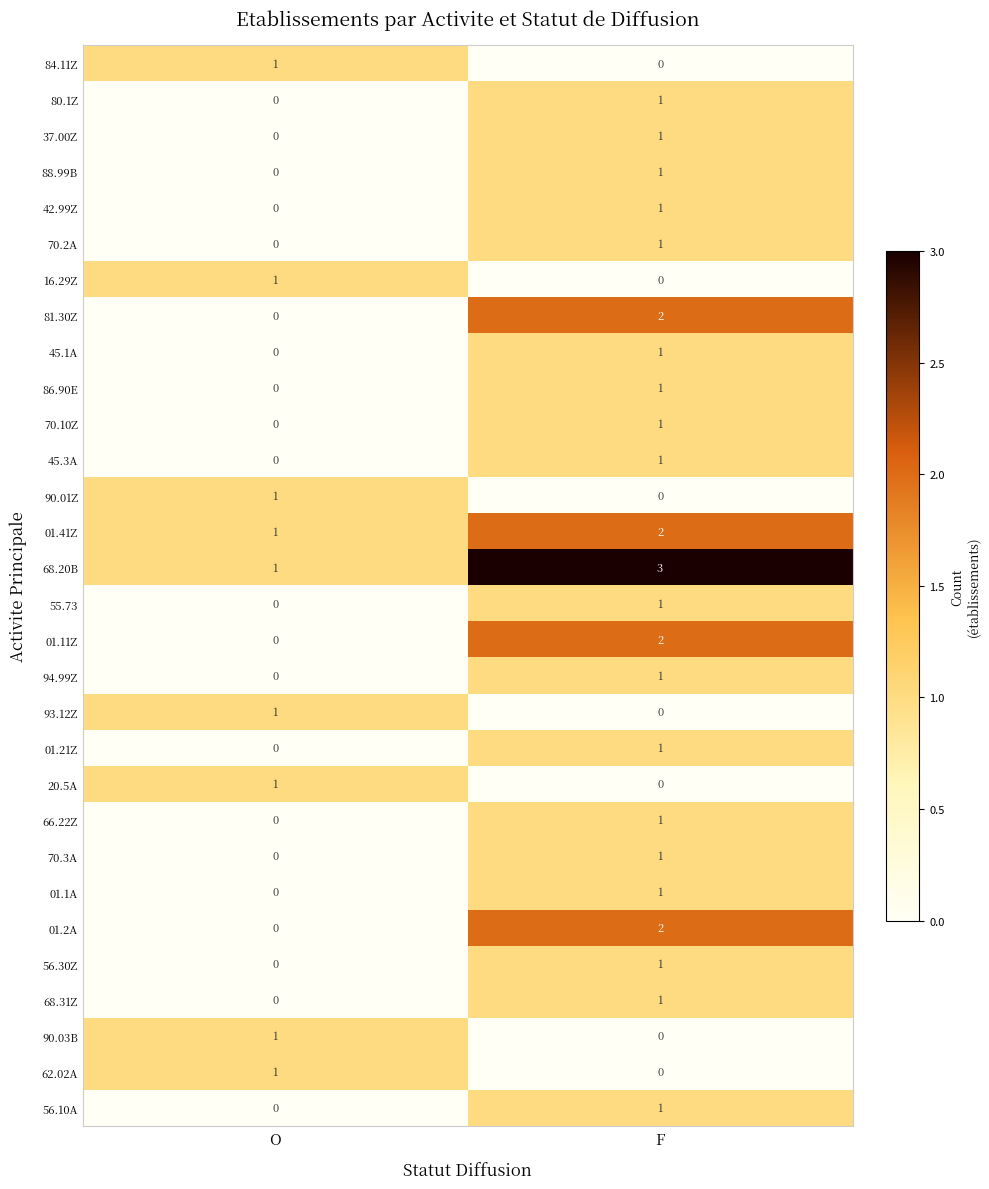

What is the total value across all series at O?

9